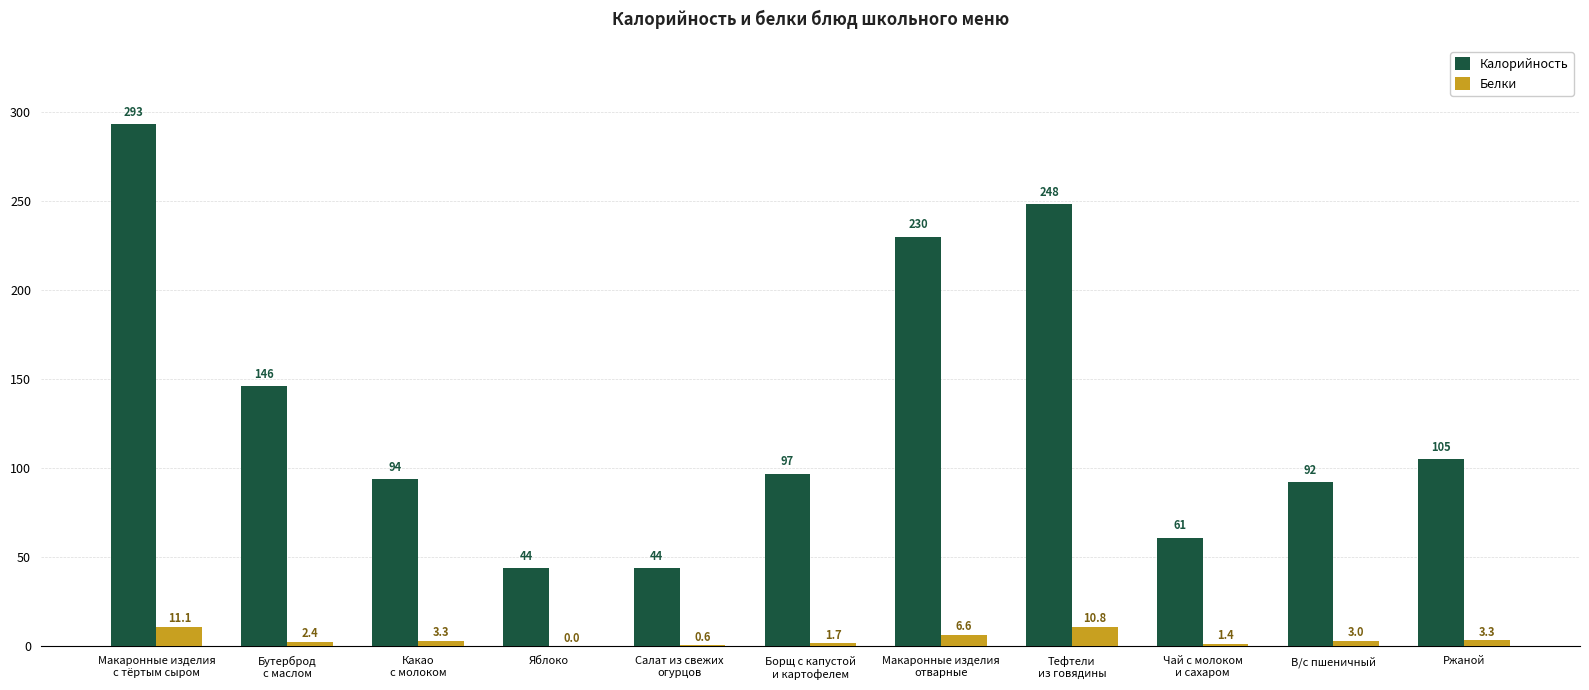

Between Тефтели
из говядины and Ржаной, which series saw the biggest shift?

Калорийность